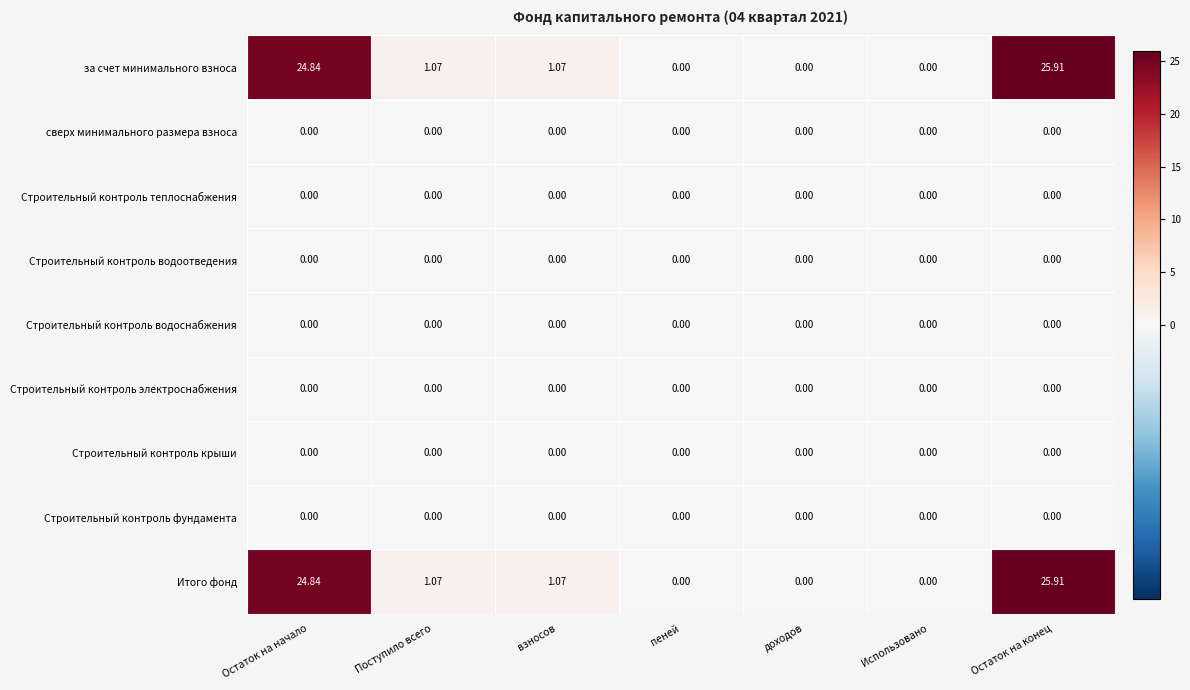

Which category has the highest value across all series?

Остаток на конец